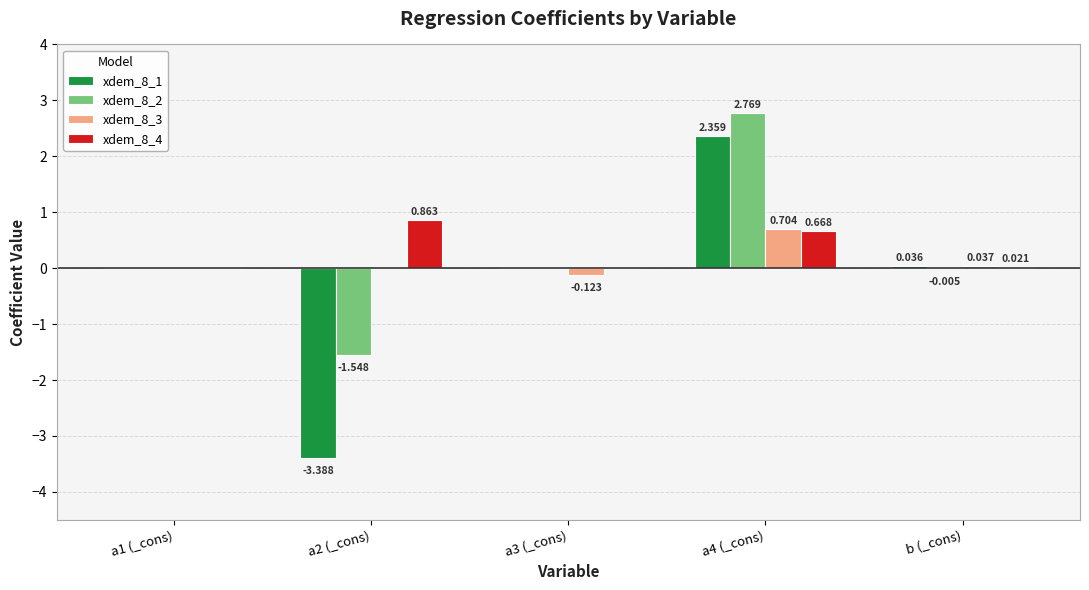

Is the value of xdem_8_2 at a4 (_cons) greater than the value of xdem_8_3 at a3 (_cons)?

Yes